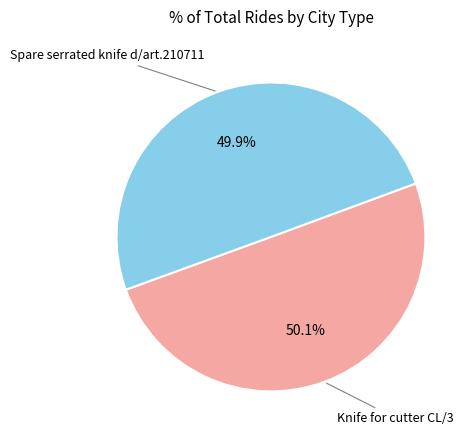

Is there any slice that represents more than half of the pie?

Yes